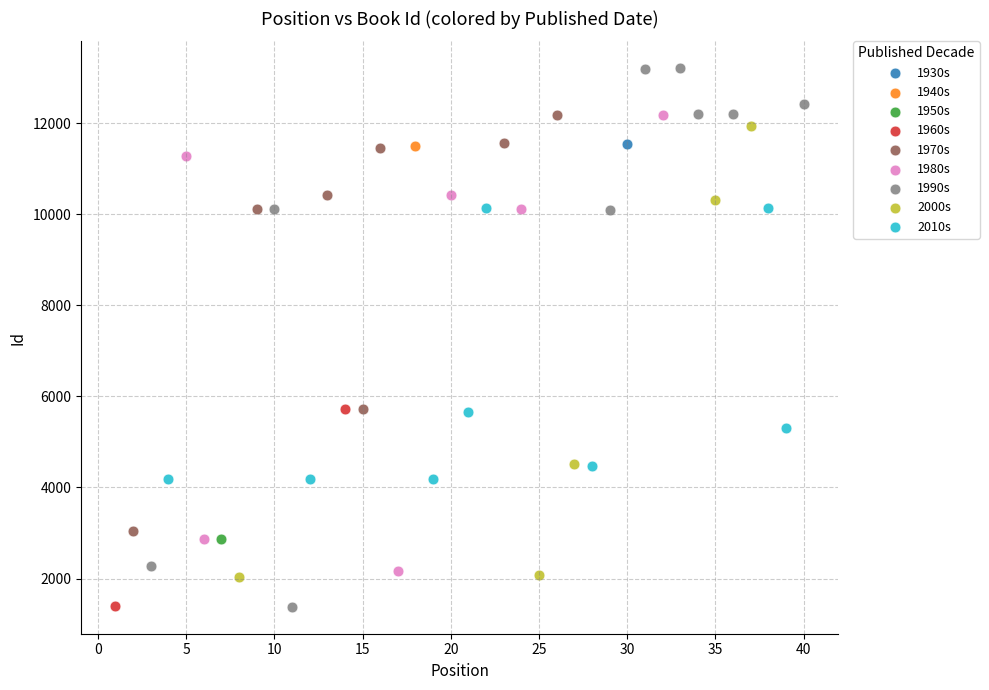

Which series contains the highest Y value?

1990s